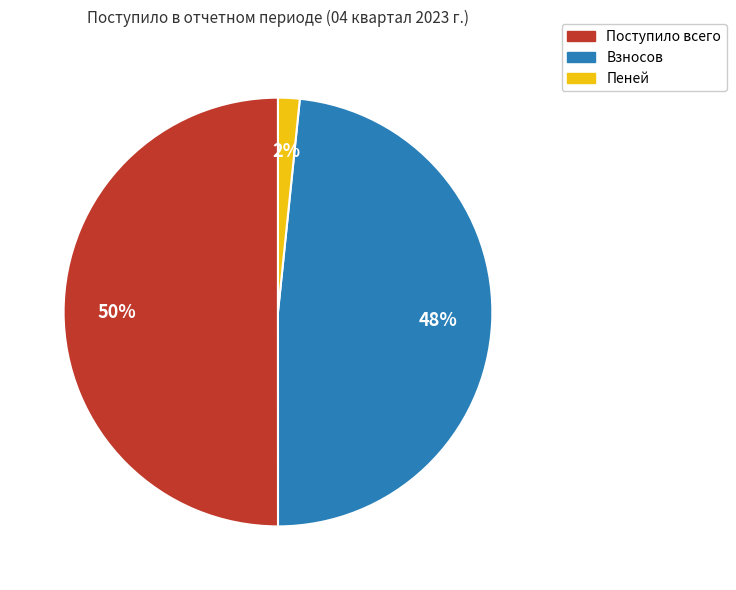

Is the sum of Взносов and Поступило всего greater than half?

Yes